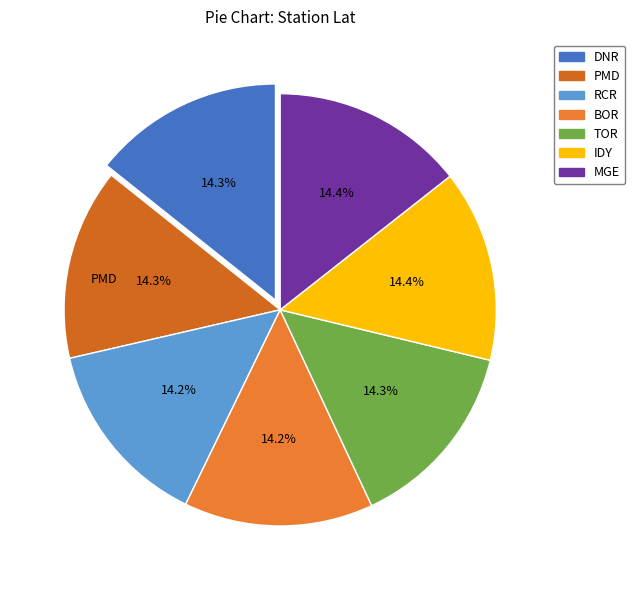

To the nearest percent, what is the average slice percentage?

14%